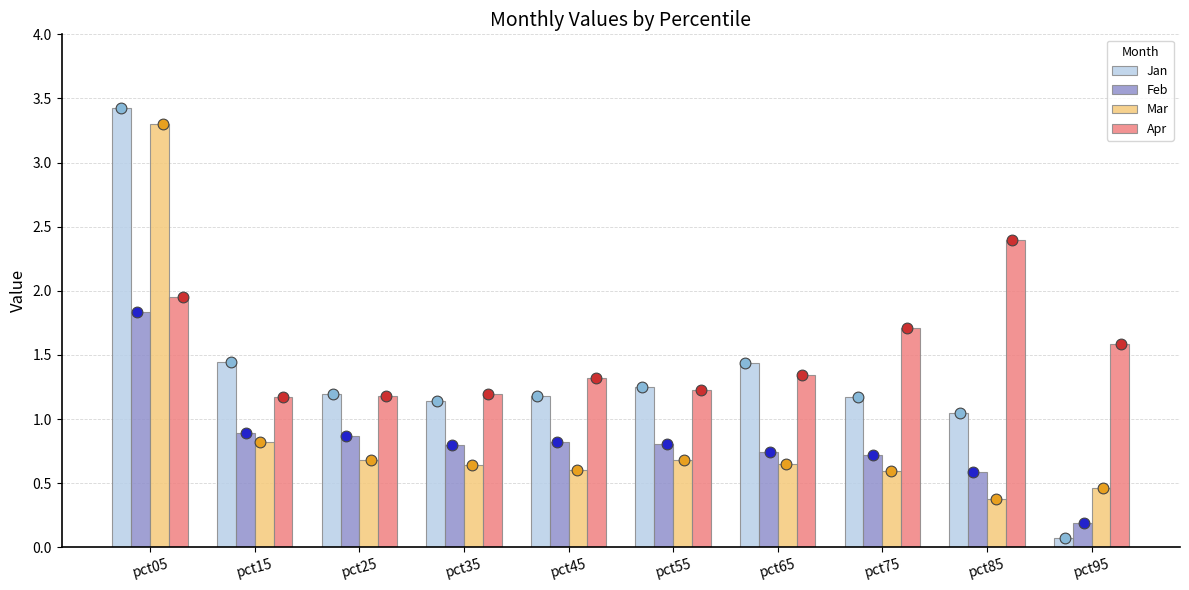

Which series reaches the minimum Y coordinate?

Jan